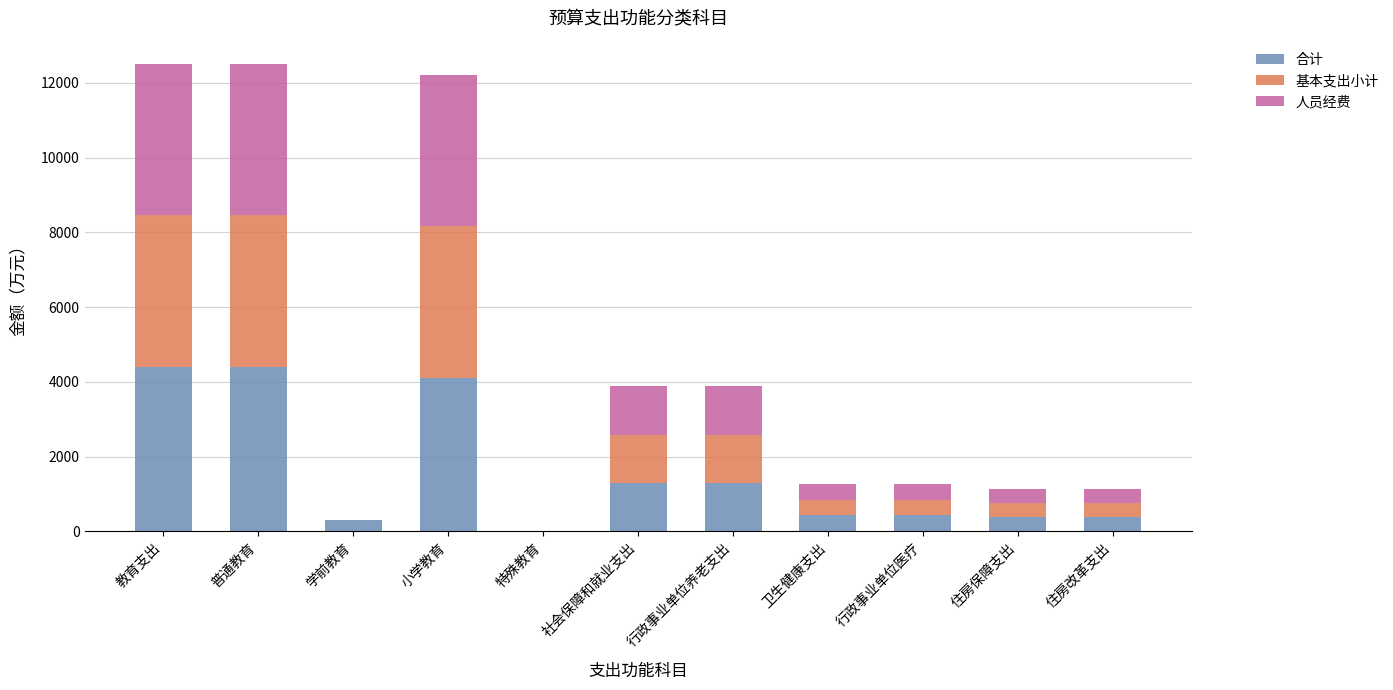

Where is 合计 nearest to the value 2196?

社会保障和就业支出